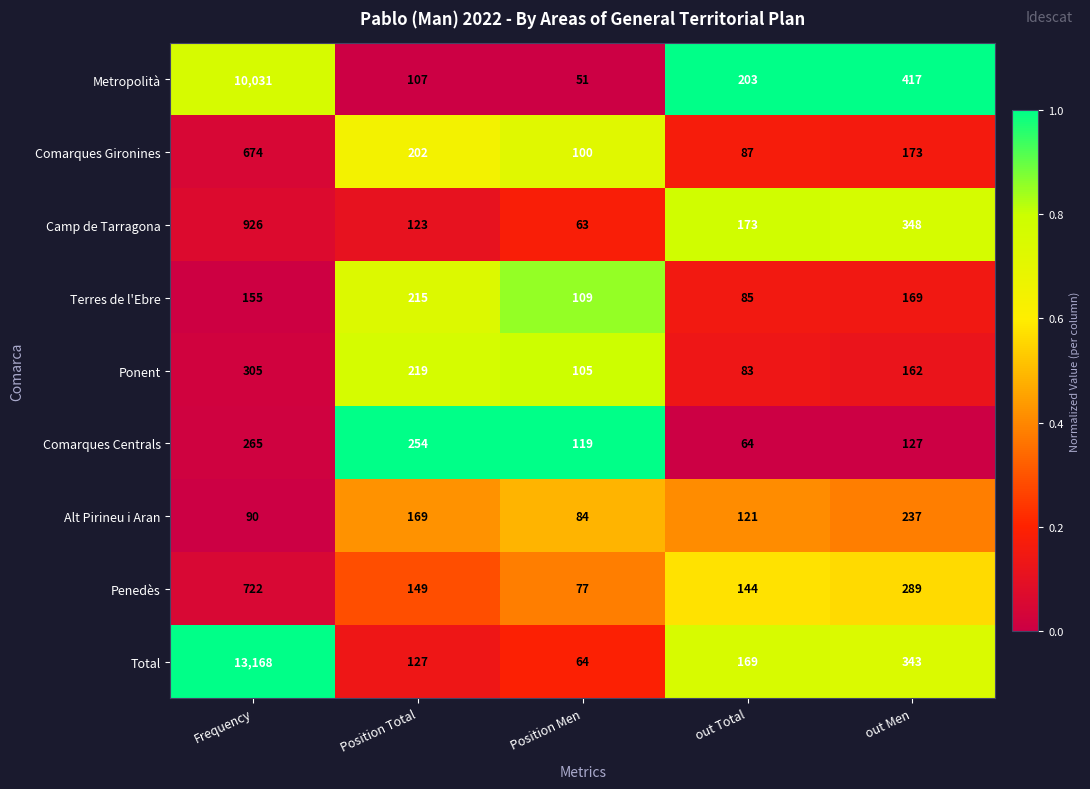

Is it true that Camp de Tarragona equals 217 at Position Total?

False